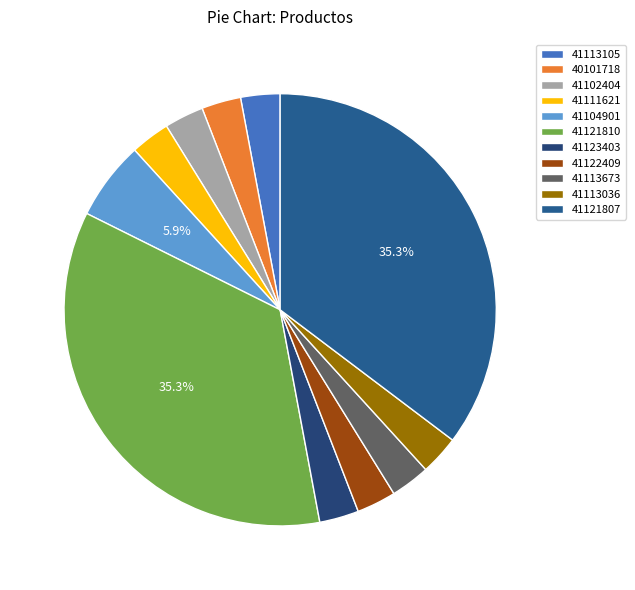

To the nearest percent, what portion does 41113673 represent?

3%